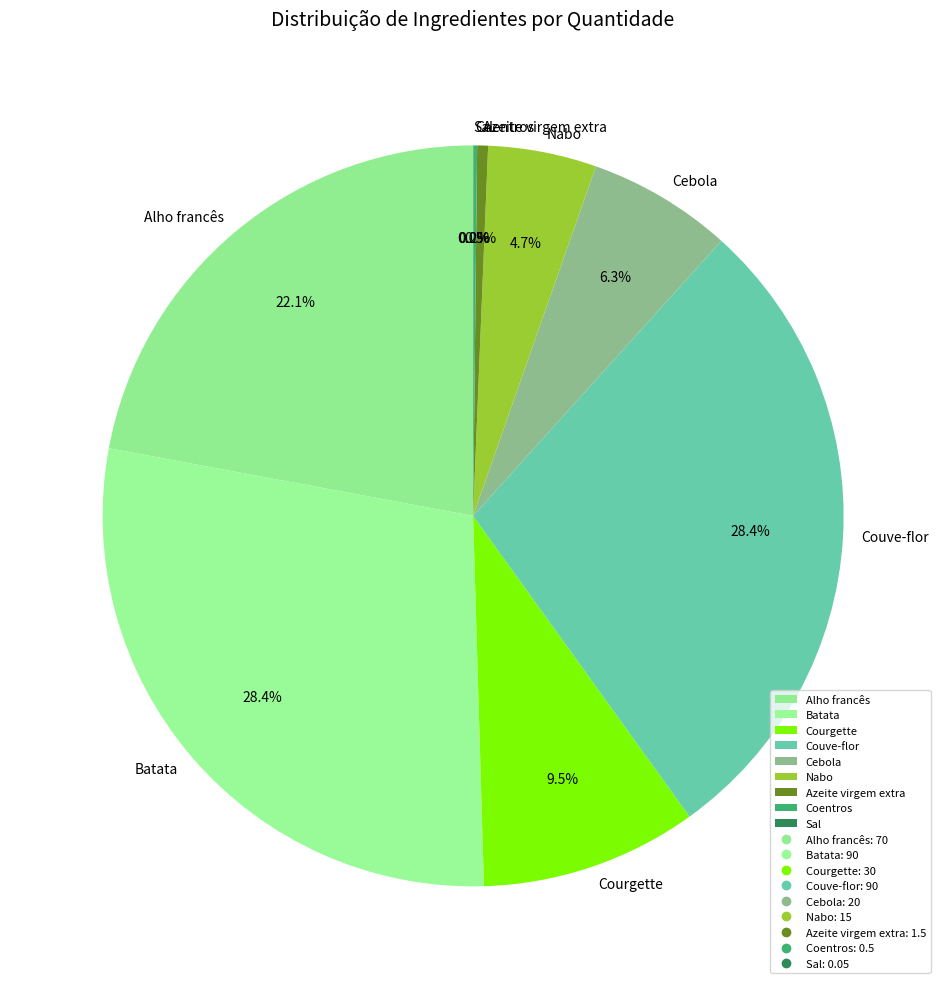

Which has a higher value, Couve-flor or Courgette?

Couve-flor